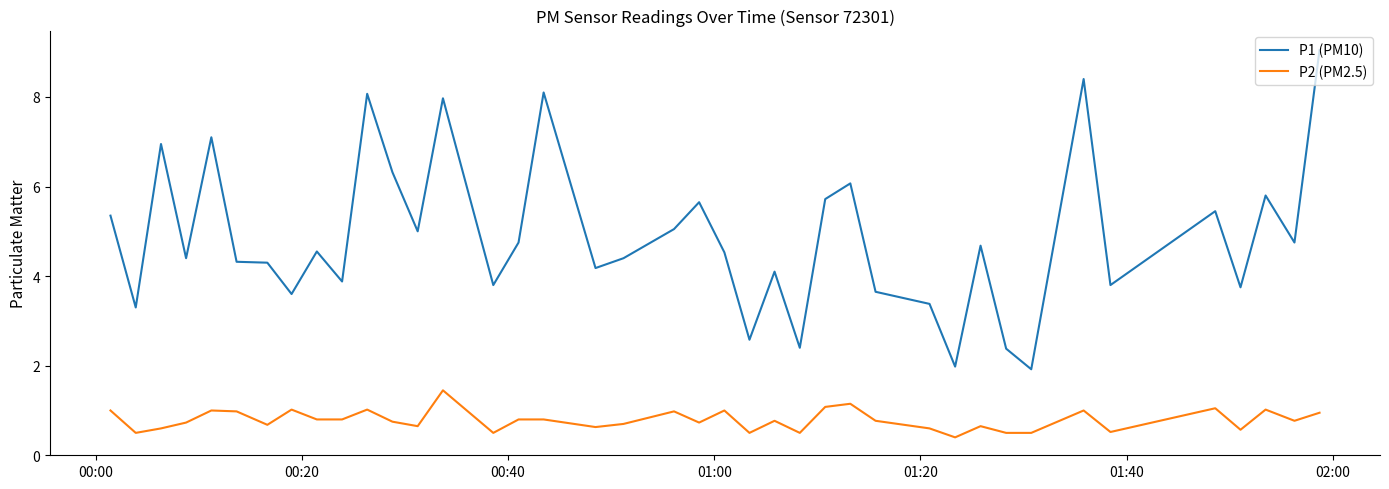

True or false: P1 (PM10) and P2 (PM2.5) intersect in this chart.

False